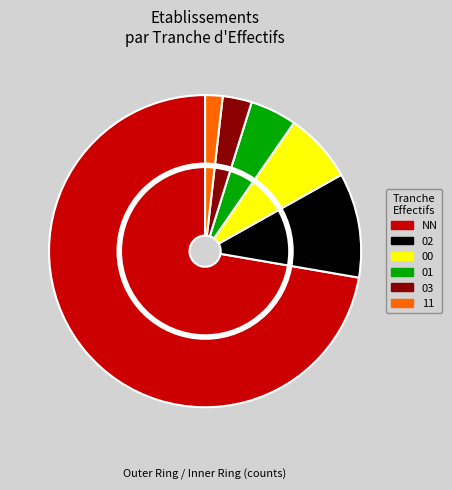

Do 02 and NN together represent more than half of the pie?

Yes